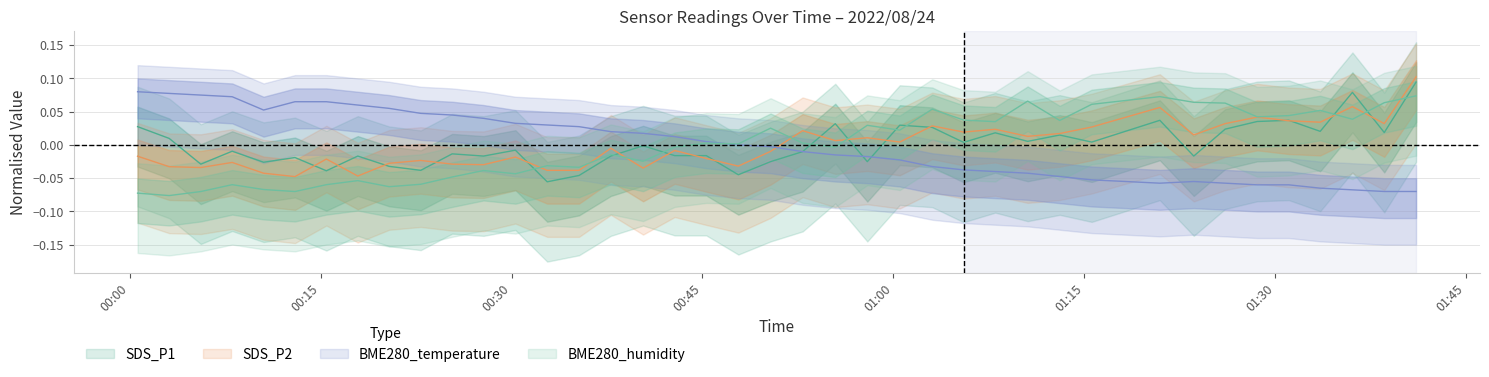

Where is the first local maximum for BME280_humidity?

2022/08/24 00:08:03